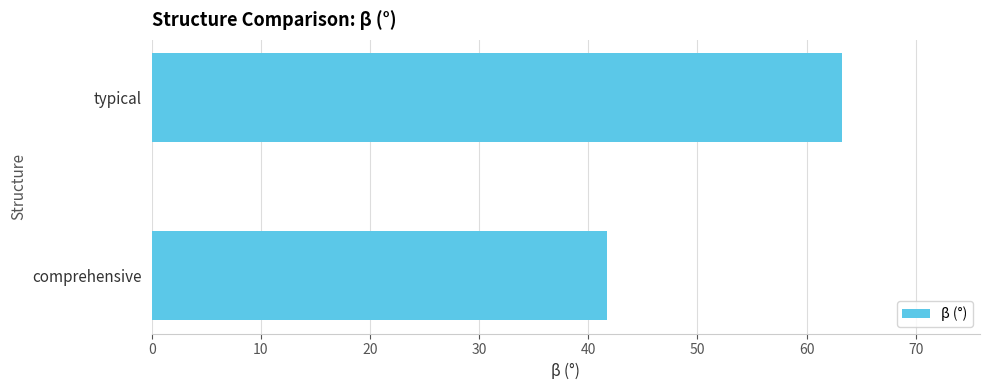

What is the average value?

52.5